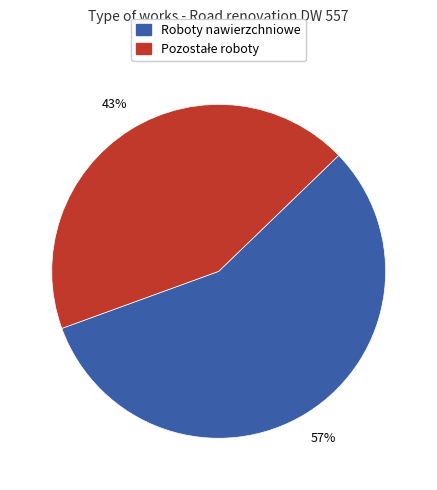

To the nearest percent, what is the average slice percentage?

50%